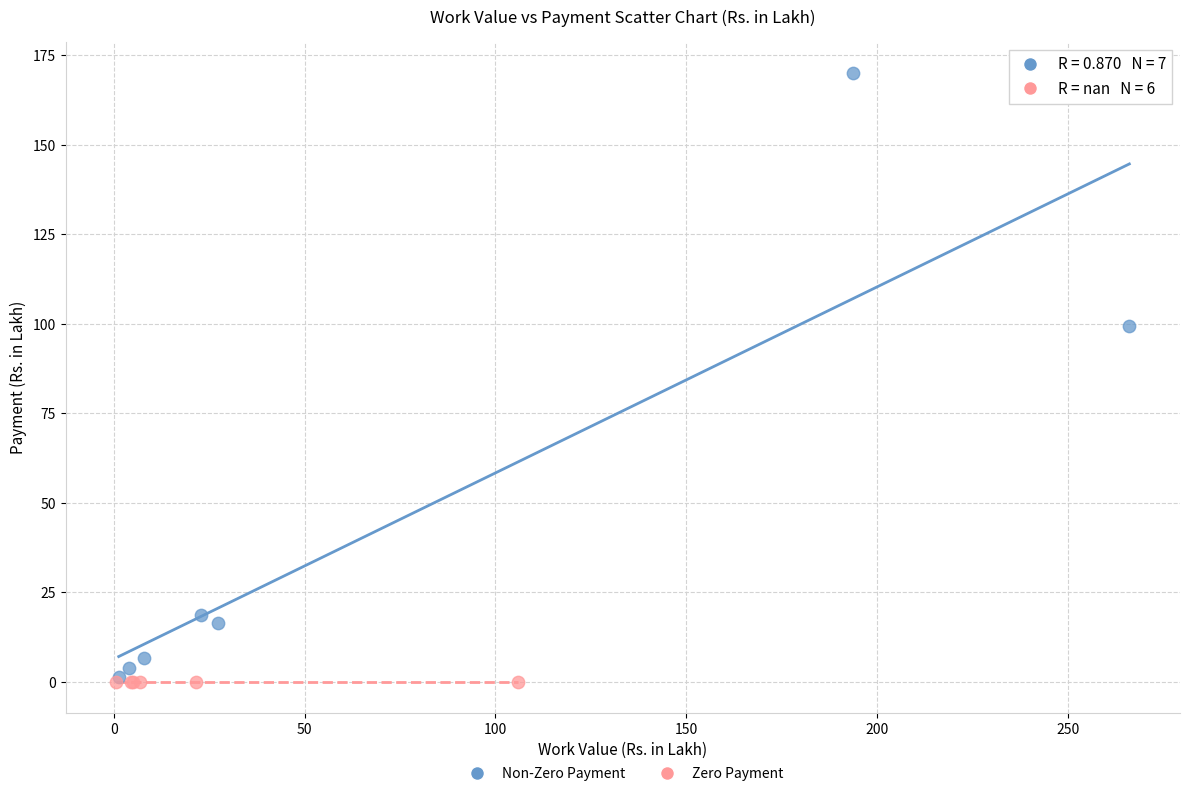

What are all the series names shown in the legend?

Non-Zero Payment, Zero Payment